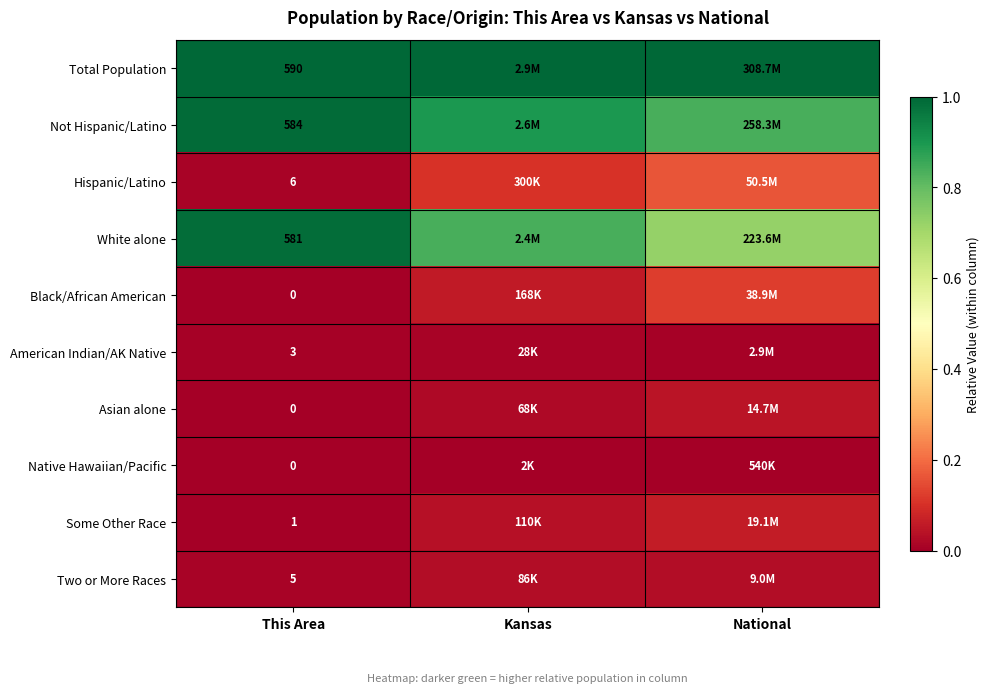

At how many categories does at least one series exceed 0?

3